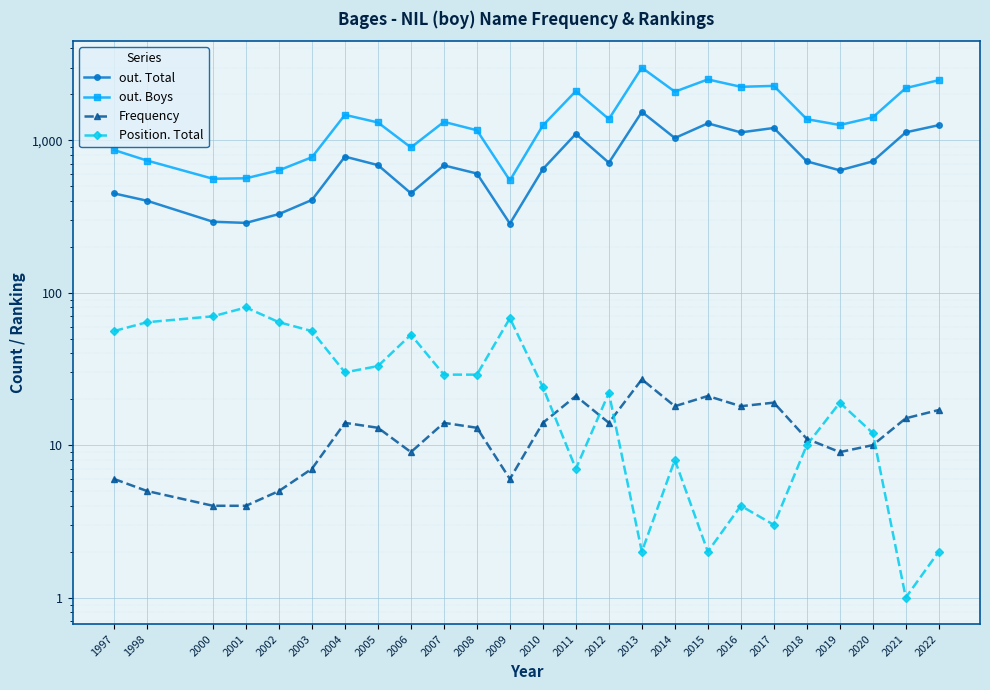

Rank the series by their maximum value, from highest to lowest.

out. Boys, out. Total, Position. Total, Frequency